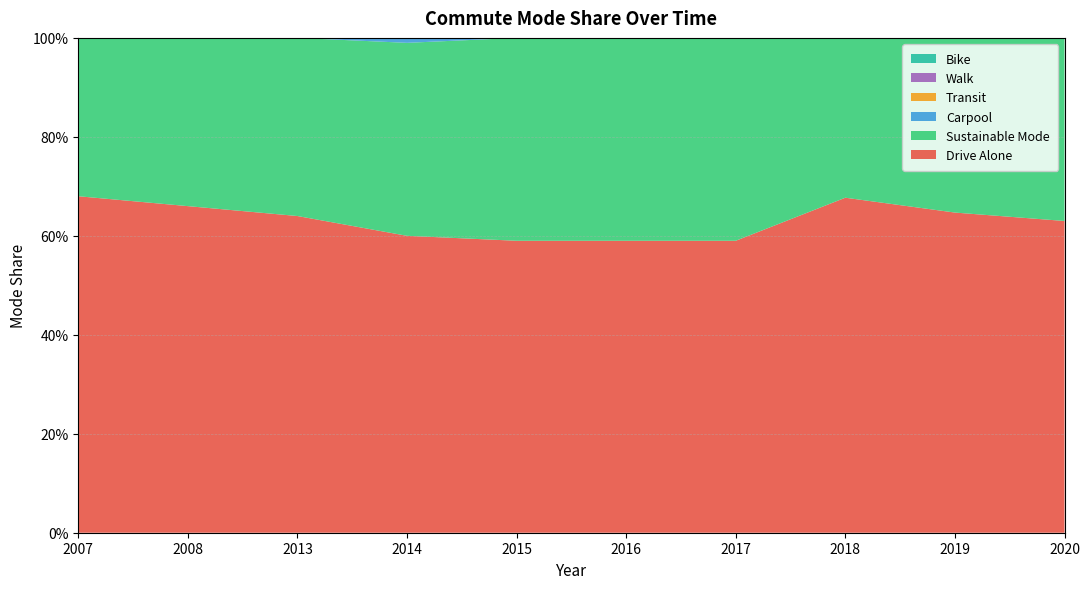

Reading left to right, transcribe all the data shown in this chart.

Drive Alone: 2007=0.7	2008=0.7	2013=0.6	2014=0.6	2015=0.6	2016=0.6	2017=0.6	2018=0.7	2019=0.6	2020=0.6
Sustainable Mode: 2007=0.3	2008=0.3	2013=0.4	2014=0.4	2015=0.4	2016=0.4	2017=0.4	2018=0.3	2019=0.4	2020=0.4
Carpool: 2007=0.1	2008=0.1	2013=0.1	2014=0.1	2015=0.1	2016=0.0	2017=0.0	2018=0.1	2019=0.0	2020=0.1
Transit: 2007=0.1	2008=0.1	2013=0.1	2014=0.1	2015=0.1	2016=0.0	2017=0.0	2018=0.0	2019=0.0	2020=0.0
Walk: 2007=0.0	2008=0.0	2013=0.1	2014=0.1	2015=0.0	2016=0.0	2017=0.0	2018=0.1	2019=0.1	2020=0.1
Bike: 2007=0.0	2008=0.0	2013=0.1	2014=0.1	2015=0.1	2016=0.0	2017=0.0	2018=0.0	2019=0.1	2020=0.0